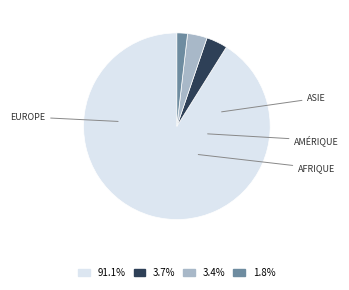

Does any single category account for the majority?

Yes